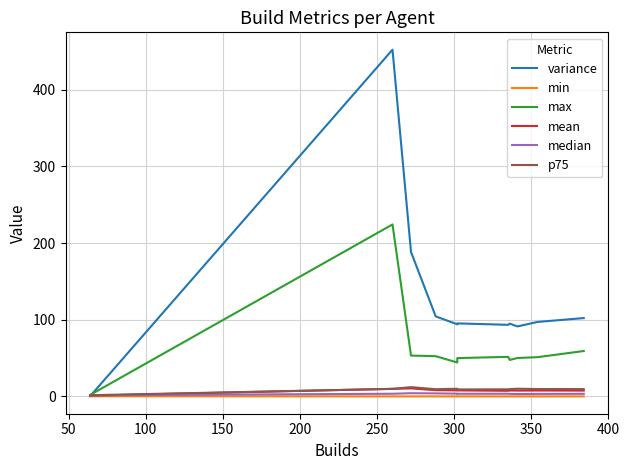

True or false: median has more than 0 points higher than both neighbors.

True